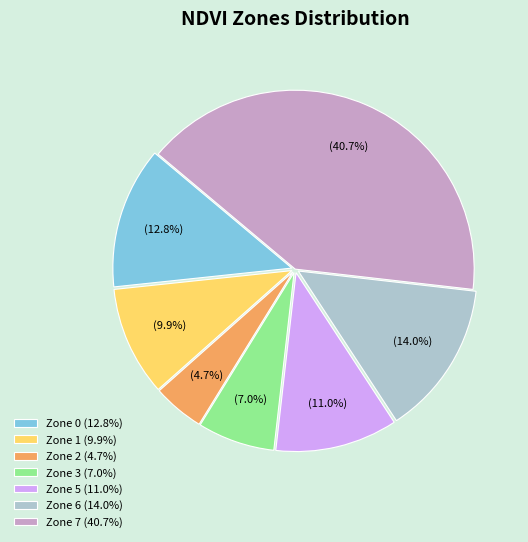

To the nearest percent, what is the difference between the Zone 7 and Zone 3 slice percentages?

34%